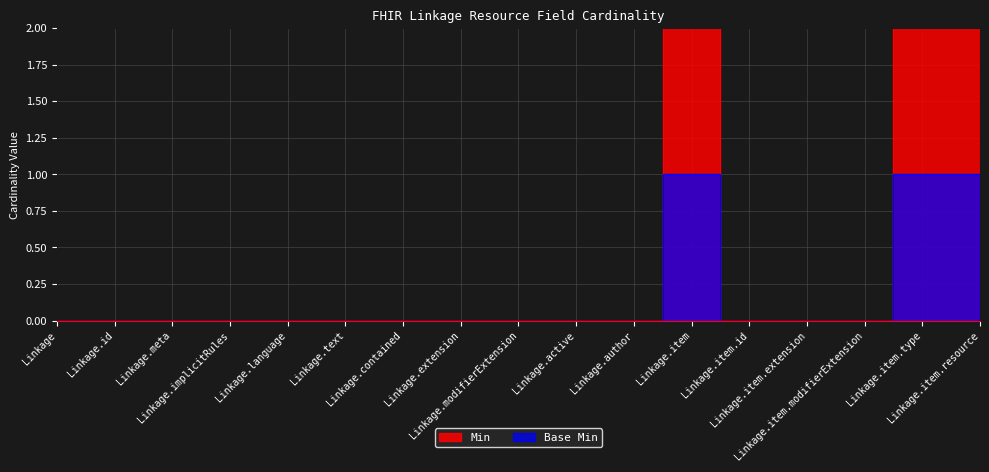

How many values in the Base Min series exceed 0?

3